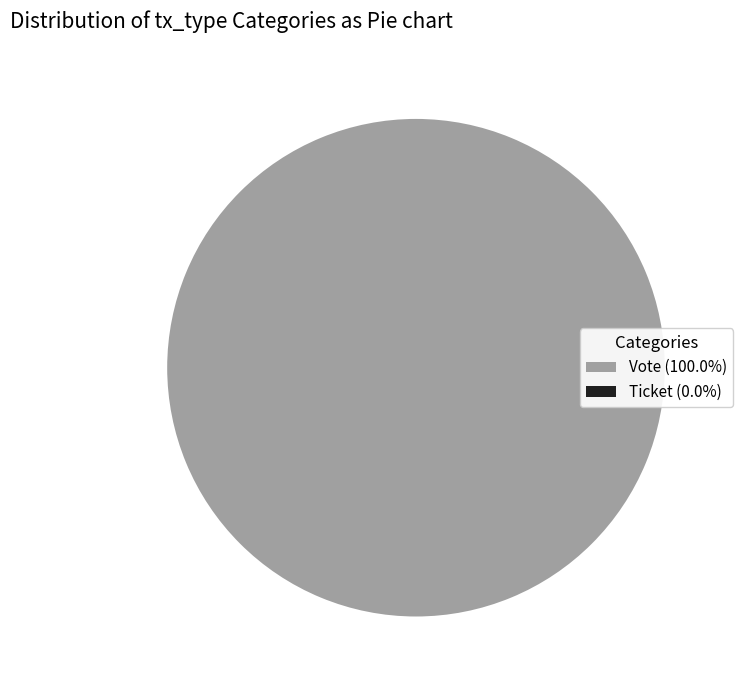

Is there a majority slice in this chart?

Yes